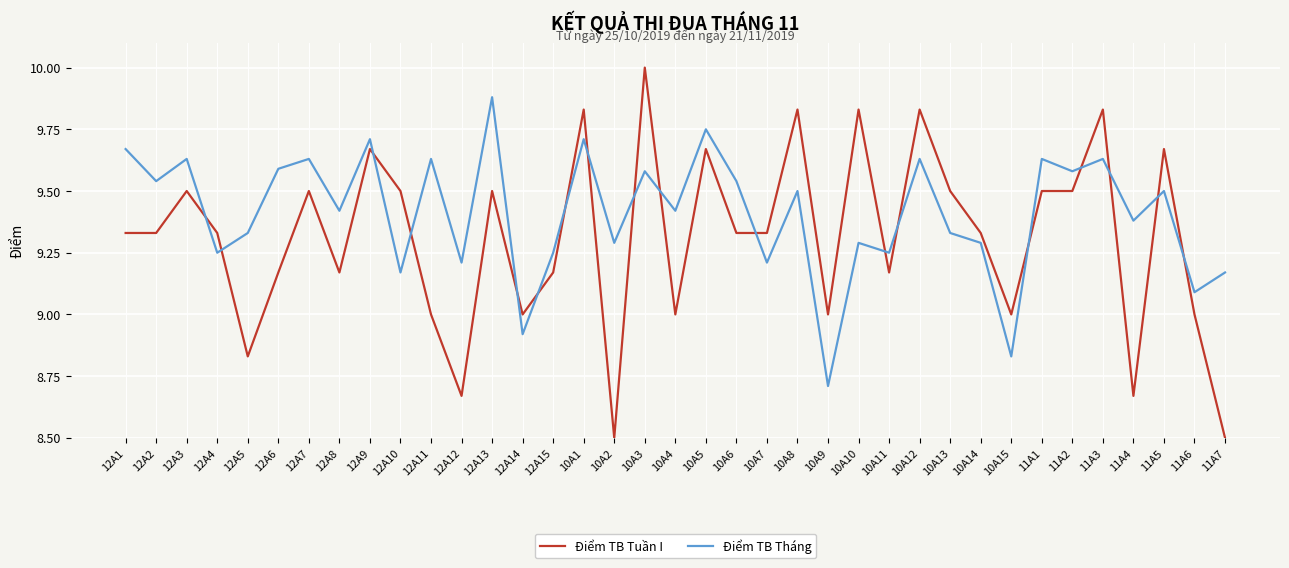

At which label does Điểm TB Tuần I reach its peak?

10A3